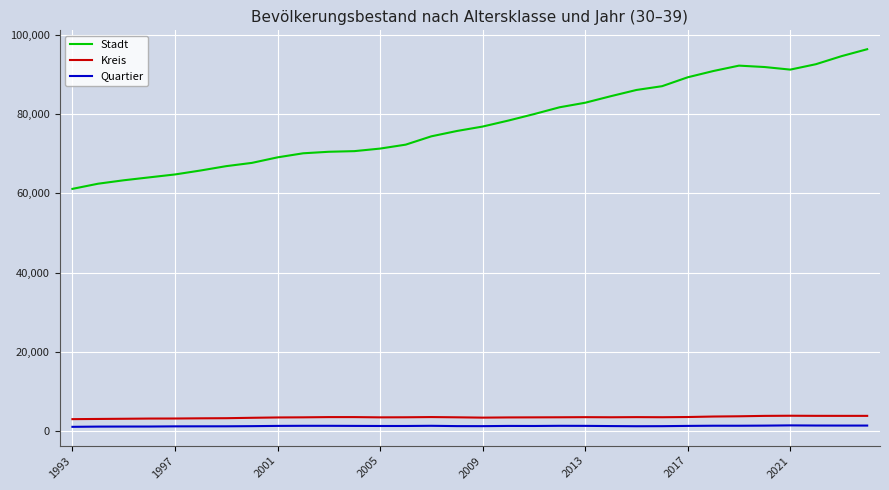

True or false: Stadt and Quartier cross at least once.

False